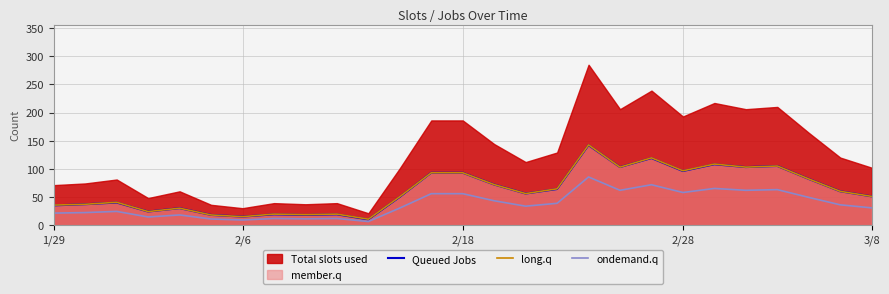

What is the maximum value for ondemand.q?

85.5